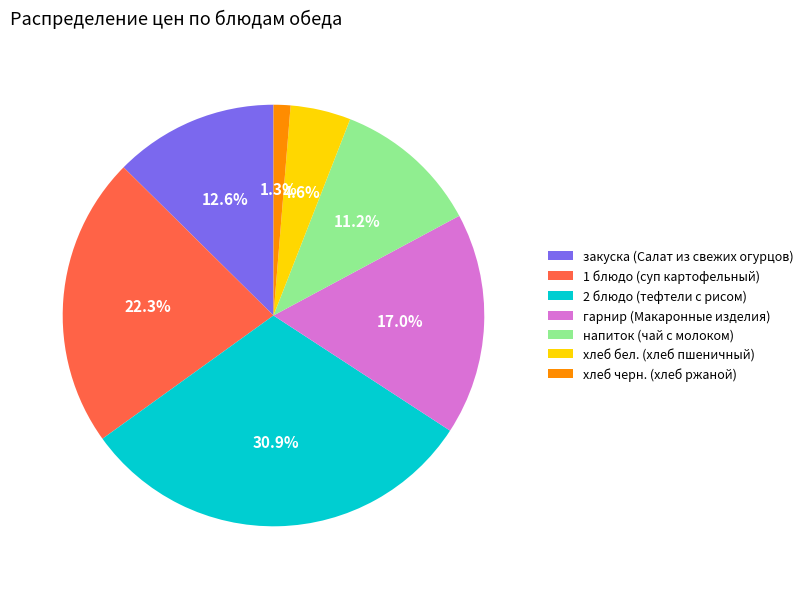

Rank the categories by value from highest to lowest.

2 блюдо (тефтели с рисом), 1 блюдо (суп картофельный), гарнир (Макаронные изделия), закуска (Салат из свежих огурцов), напиток (чай с молоком), хлеб бел. (хлеб пшеничный), хлеб черн. (хлеб ржаной)